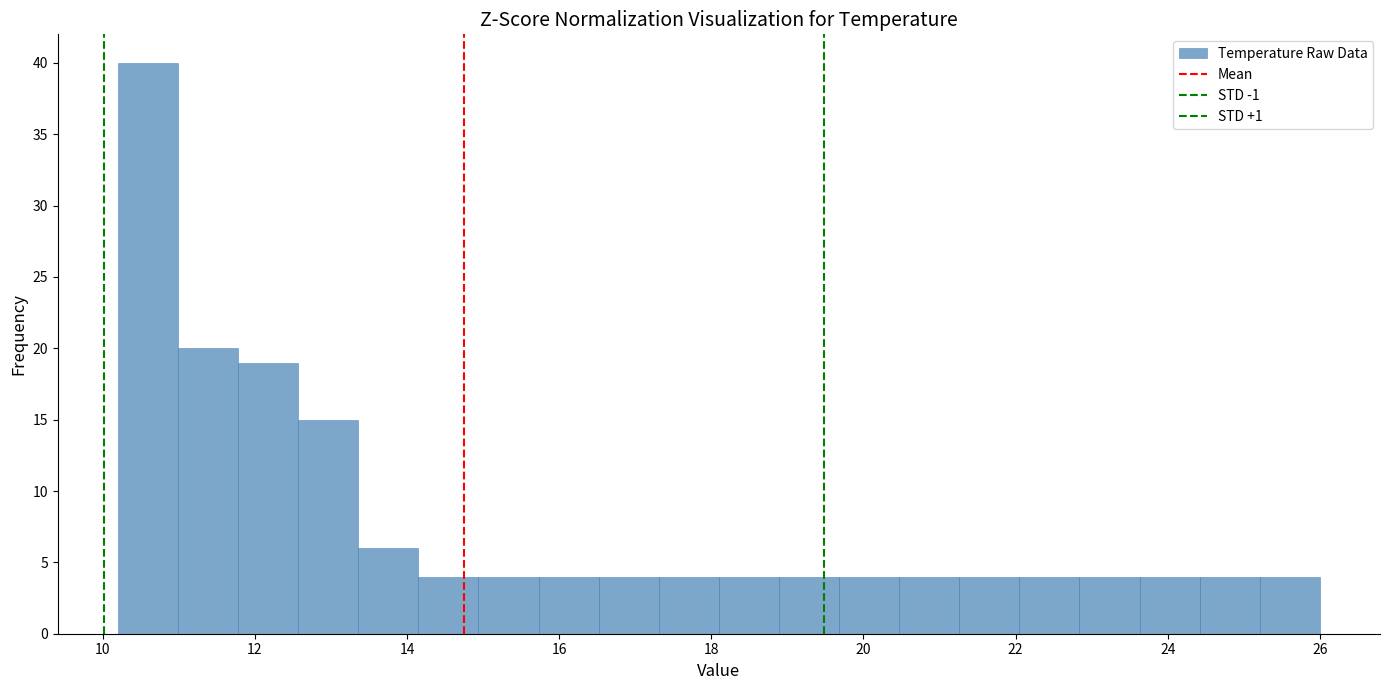

Around what value on the x-axis is the tallest bar? Give the approximate position of its centre, as read against the axis.

10.6